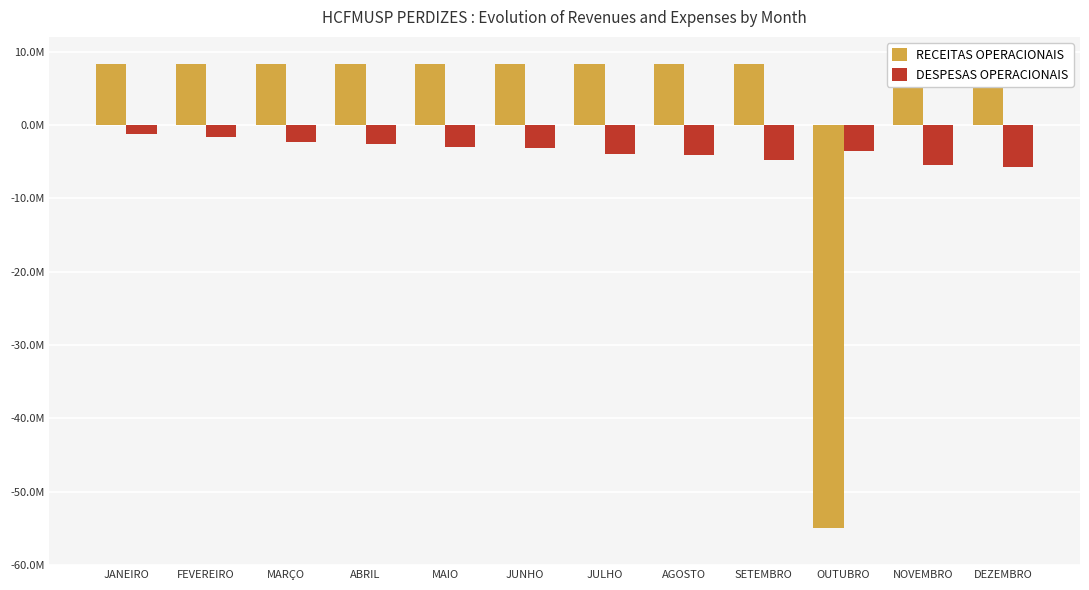

What is the difference between the RECEITAS OPERACIONAIS values at JULHO and ABRIL?

909.0